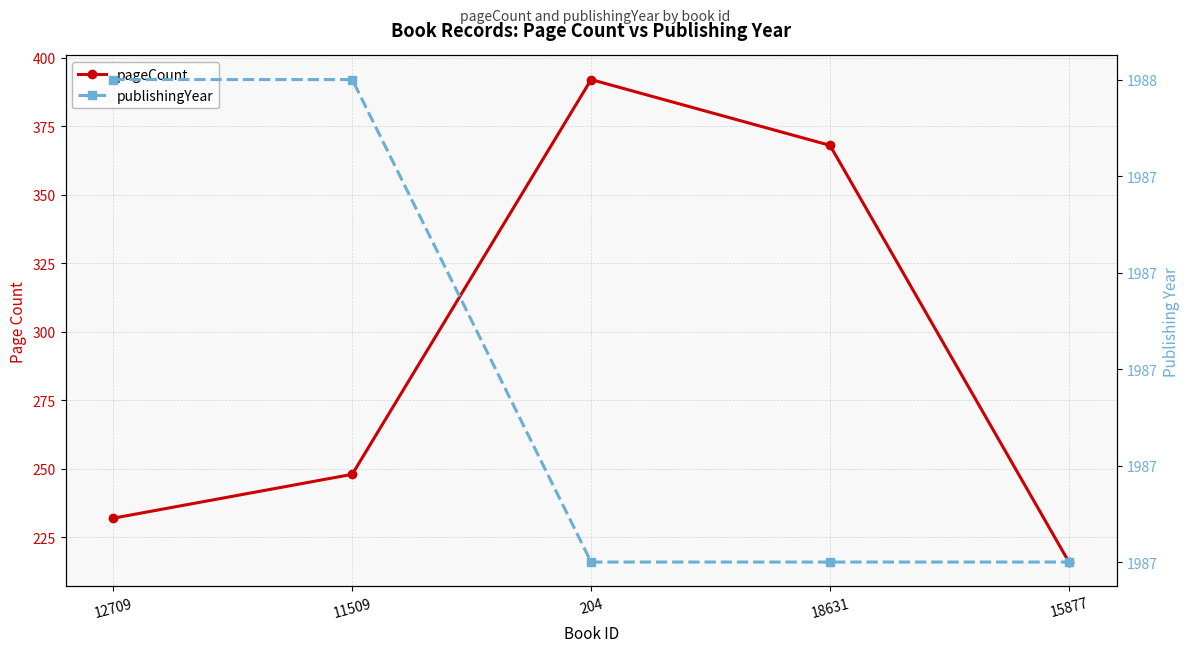

What is the average value of the pageCount series?

291